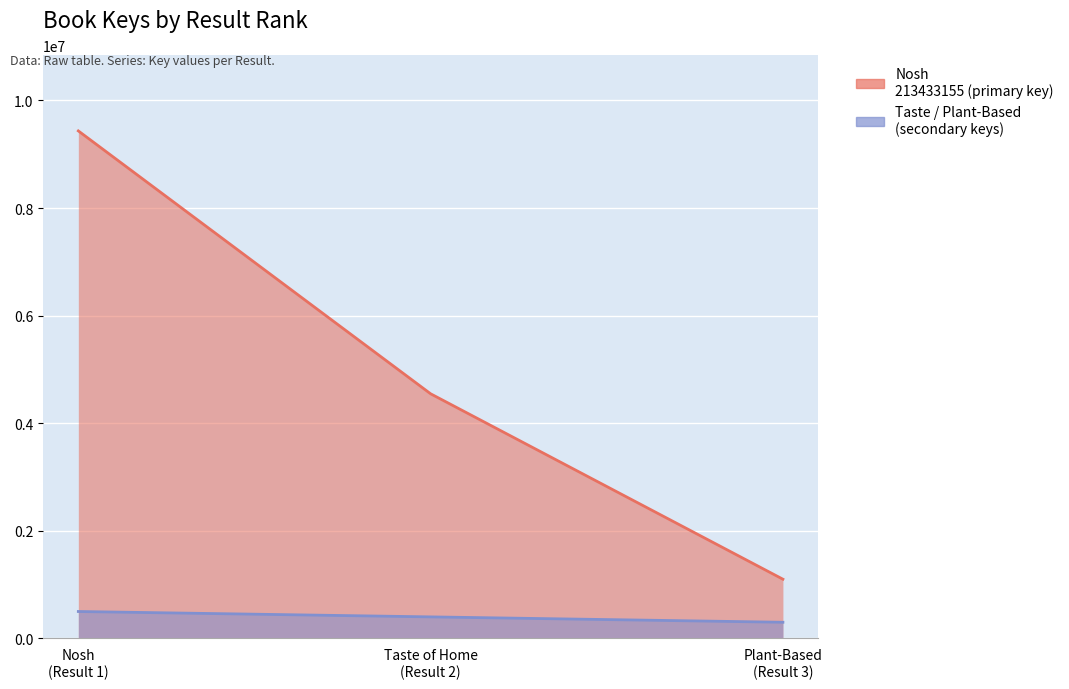

How many lines are shown in the chart?

2